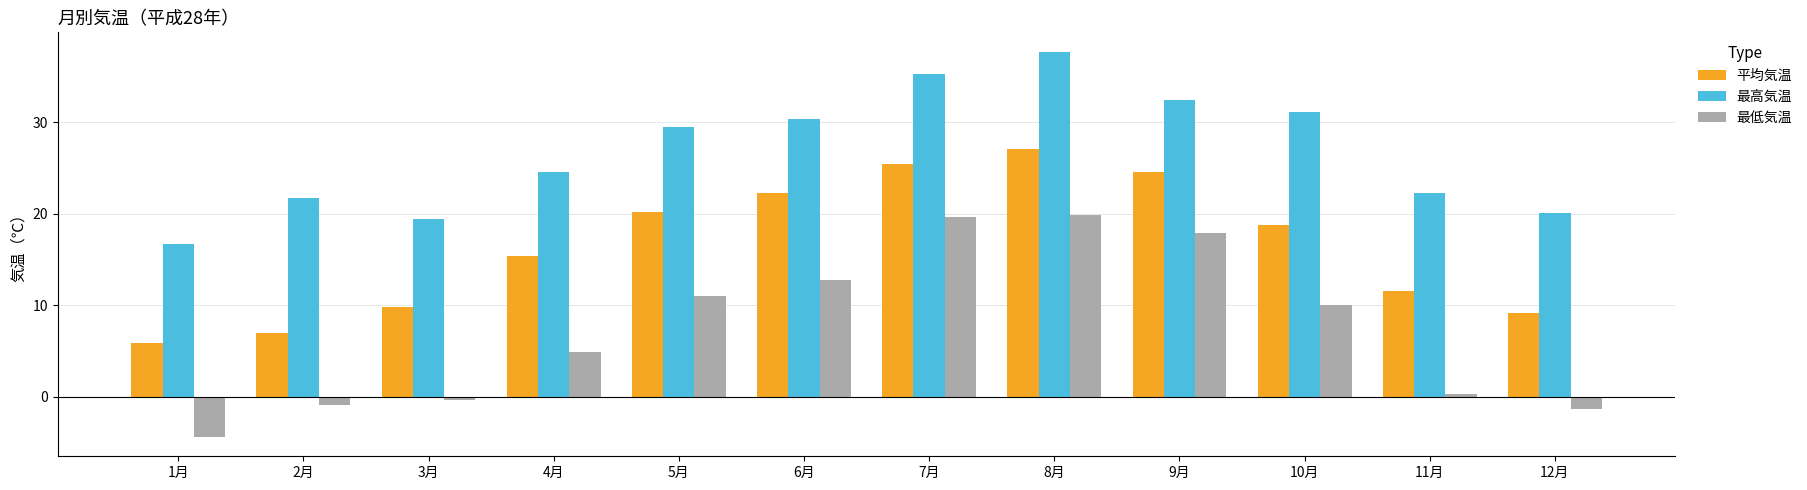

Which series has the widest spread of values?

最低気温